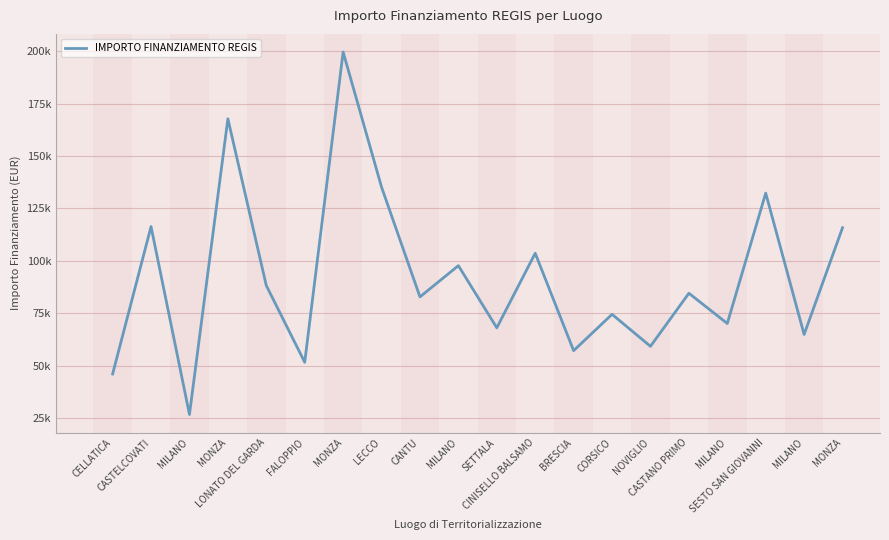

Which label corresponds to the largest value in the chart?

MONZA